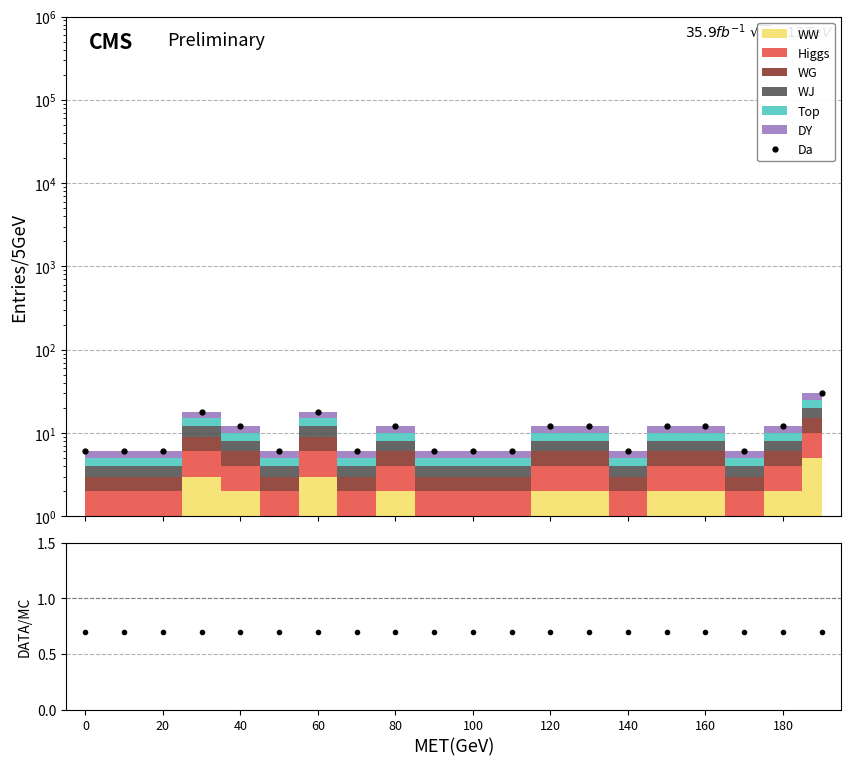

Which series has the largest total across all categories?

Da